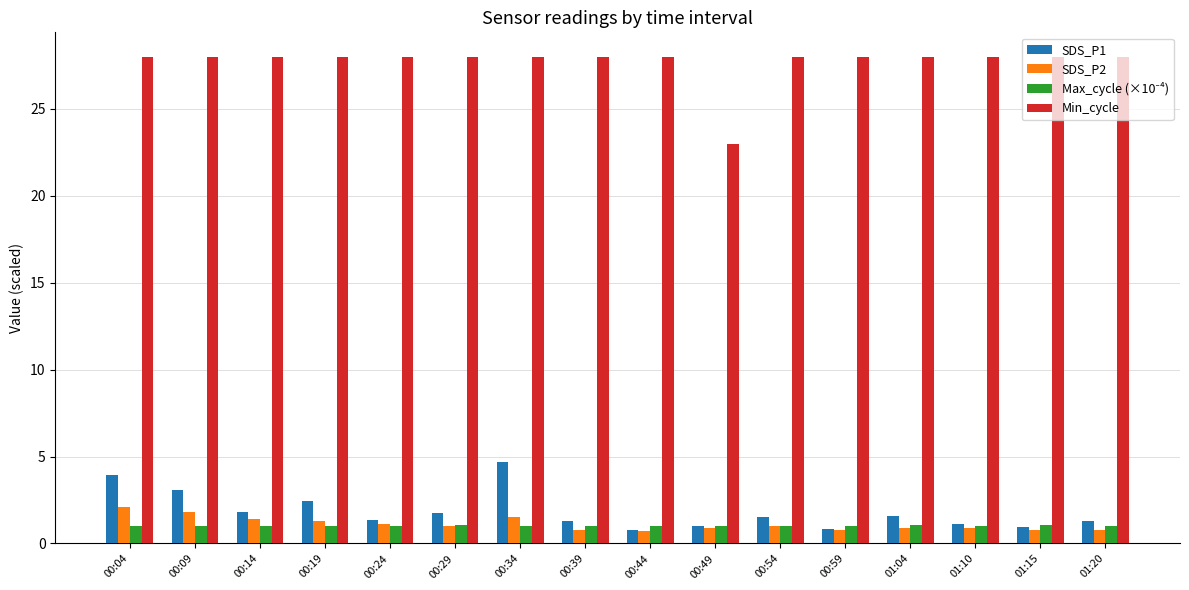

How many series are shown in this chart?

4